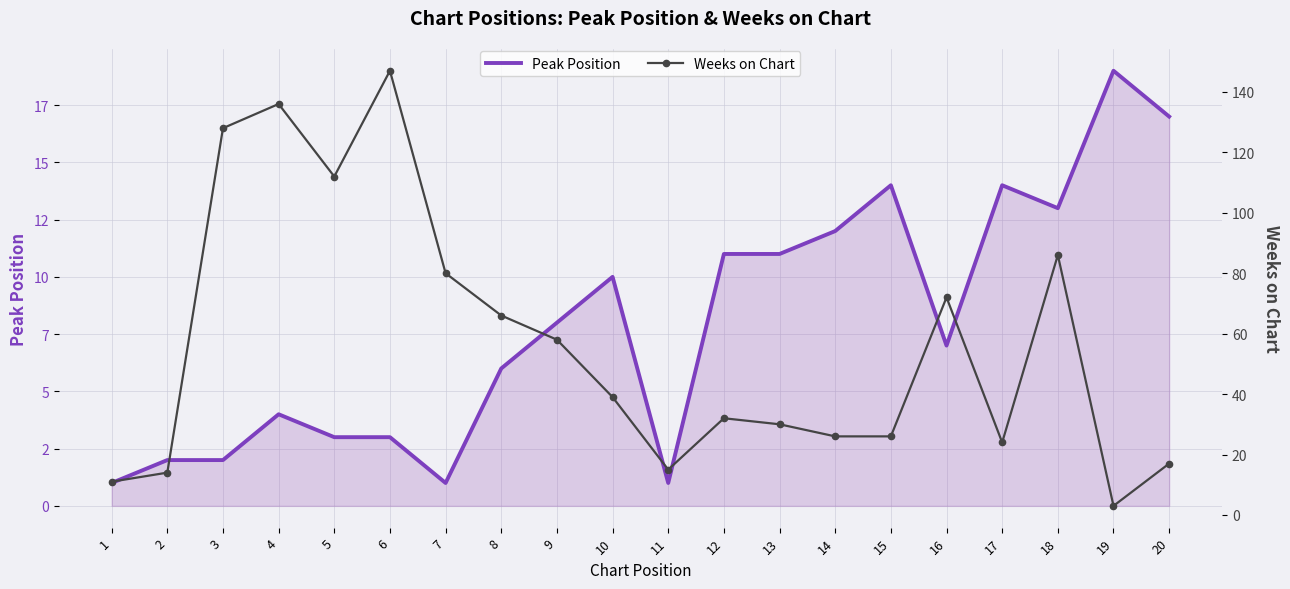

How many data points in Weeks on Chart are less than 39?

10